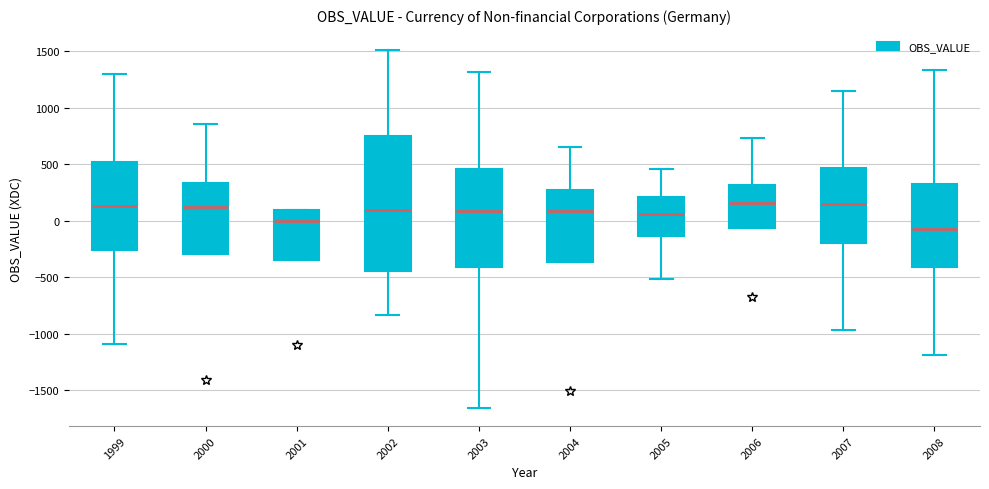

Reading left to right, read every box against the y-axis: the position of its median line, the range the box covers, and the ends of its whiskers. The values are not printed on the chart, so give them approximately, as read against the axis.

1999: median 150, box -250 to 500, whiskers -1100 to 1300
2000: median 100, box -300 to 350, whiskers -300 to 850
2001: median 0, box -350 to 100, whiskers -350 to 100
2002: median 100, box -450 to 750, whiskers -850 to 1500
2003: median 100, box -400 to 450, whiskers -1650 to 1300
2004: median 100, box -350 to 300, whiskers -350 to 650
2005: median 50, box -150 to 200, whiskers -500 to 450
2006: median 150, box -50 to 300, whiskers -50 to 750
2007: median 150, box -200 to 450, whiskers -950 to 1150
2008: median -100, box -400 to 350, whiskers -1200 to 1350